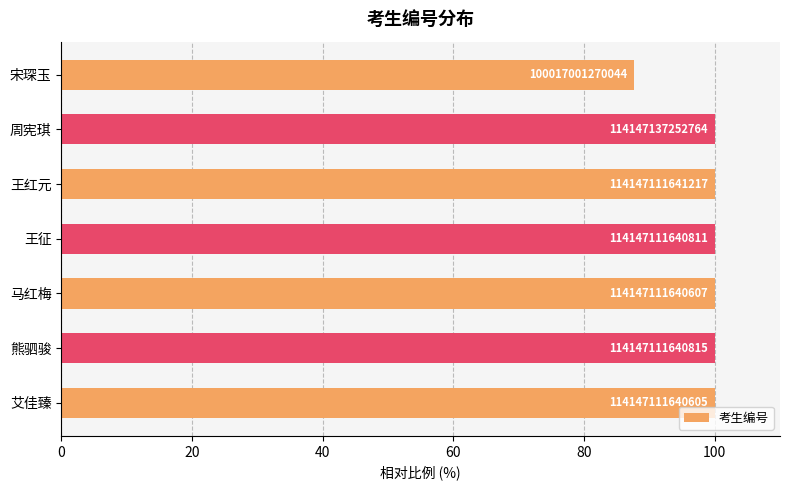

How many bars are there in total?

7